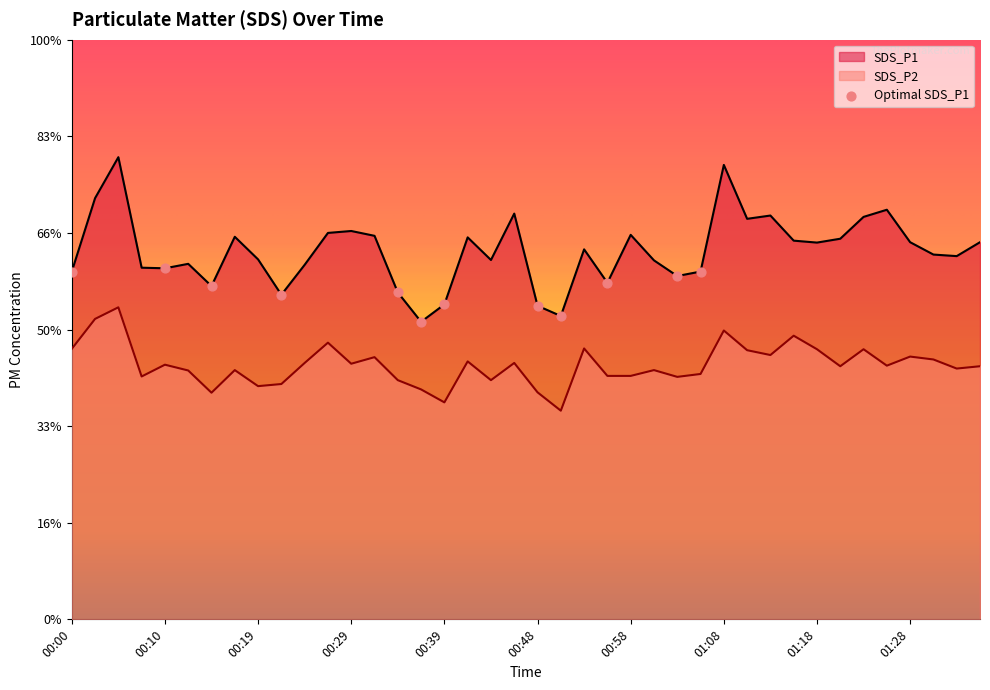

Which series reaches the minimum Y coordinate?

SDS_P2